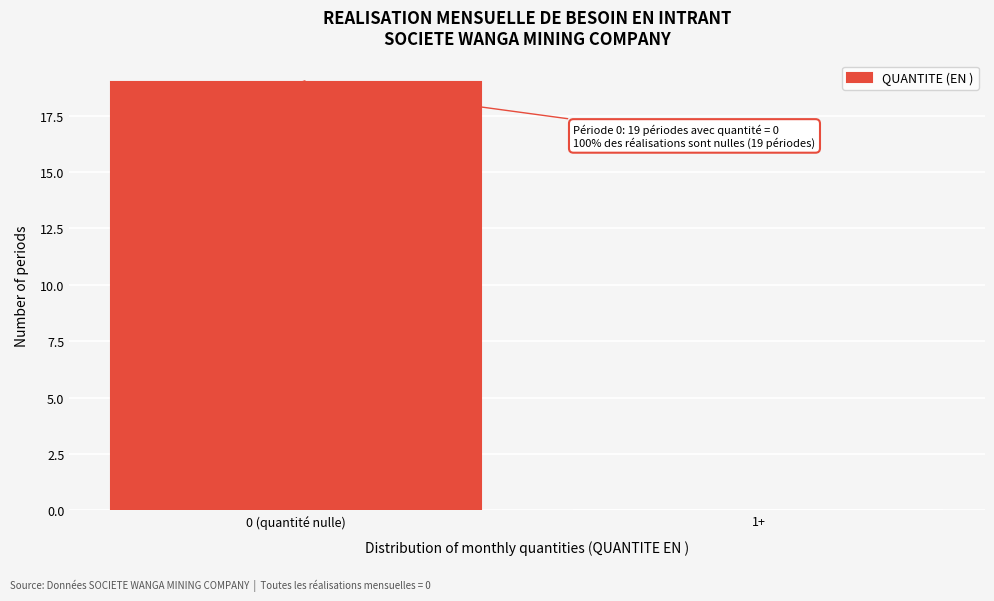

Reading left to right, transcribe all the data shown in this chart.

0 (quantité nulle)=19	1+=0